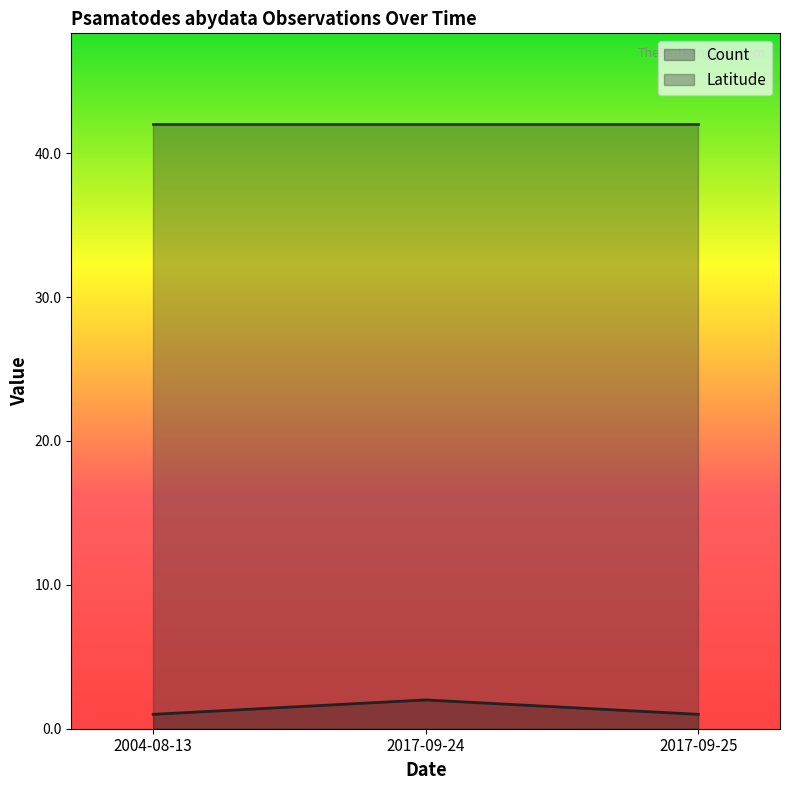

What is the spread (max minus min) of values at 2004-08-13?

41.0